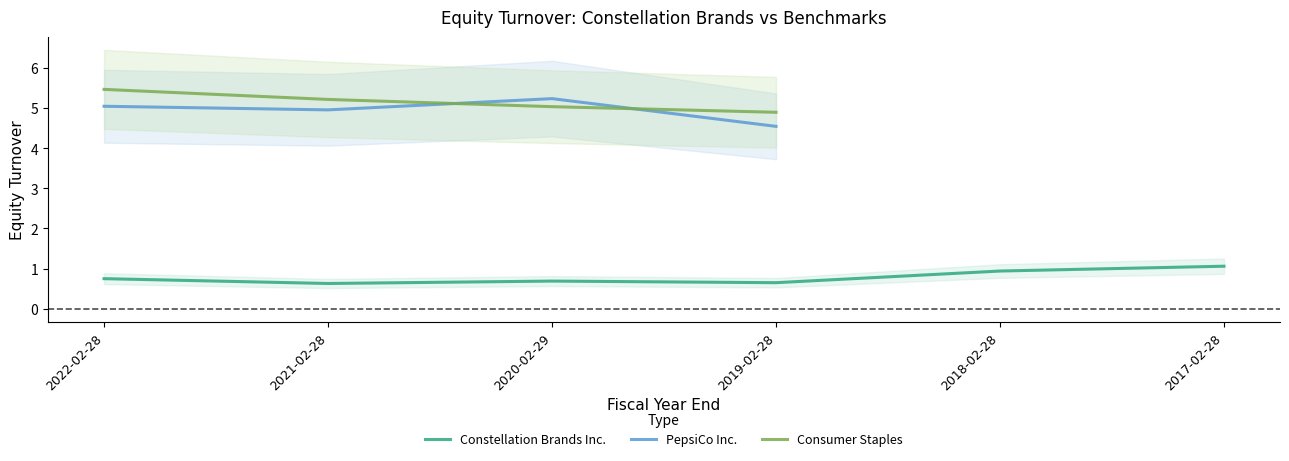

Is it true that Constellation Brands Inc. equals 1.1 at 2021-02-28?

False